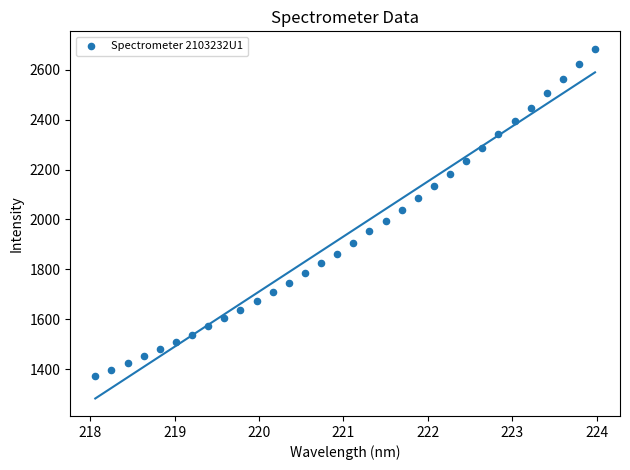

What is the range of Y values (max minus min)?

1310.0